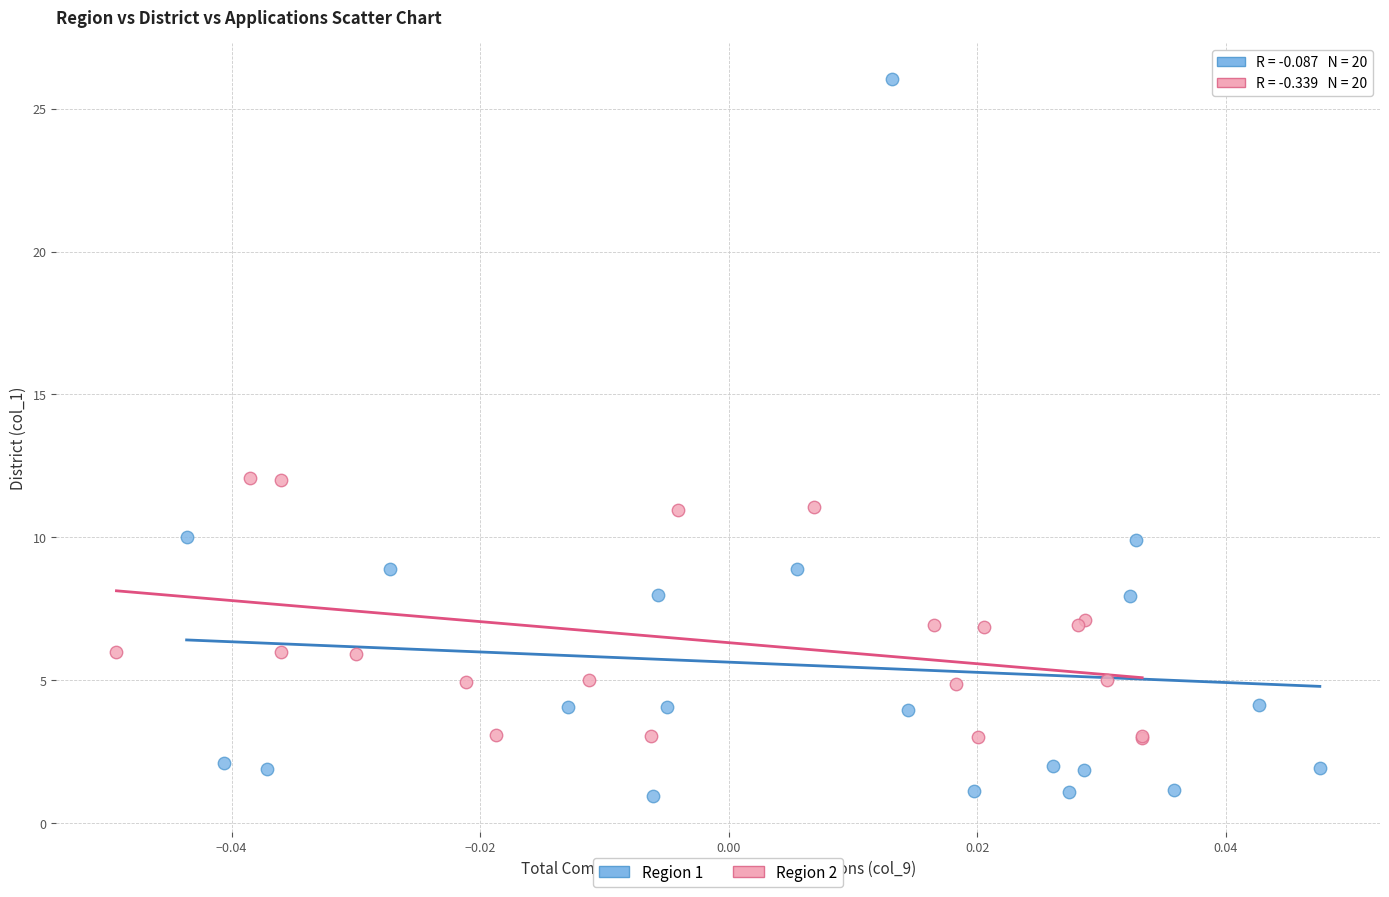

Which series has the largest Y range (max minus min)?

Region 1